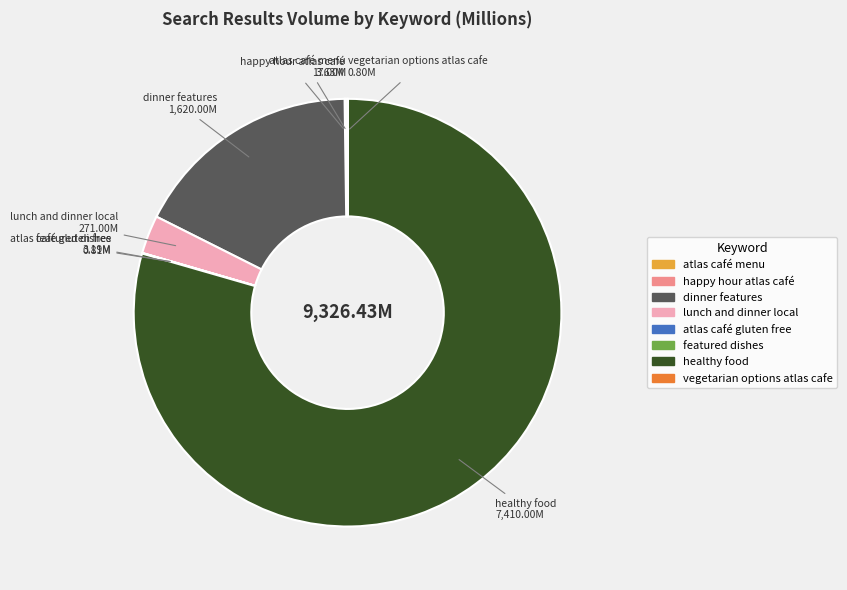

Which has a higher value, dinner features or lunch and dinner local?

dinner features